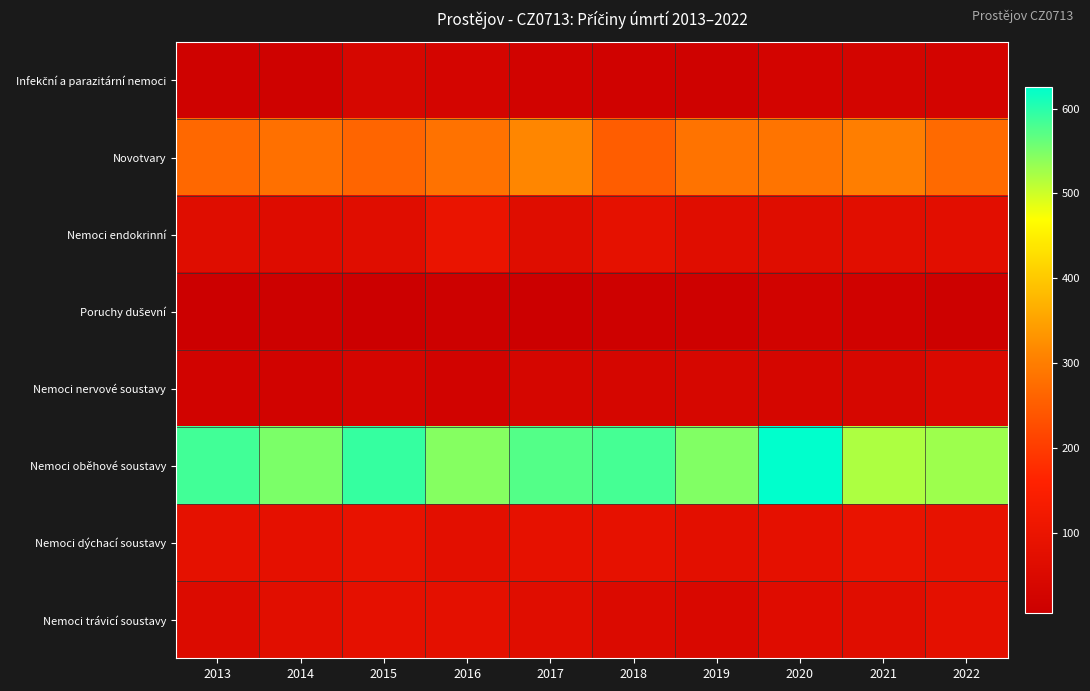

Which series changed the most between 2017 and 2020?

Nemoci oběhové soustavy